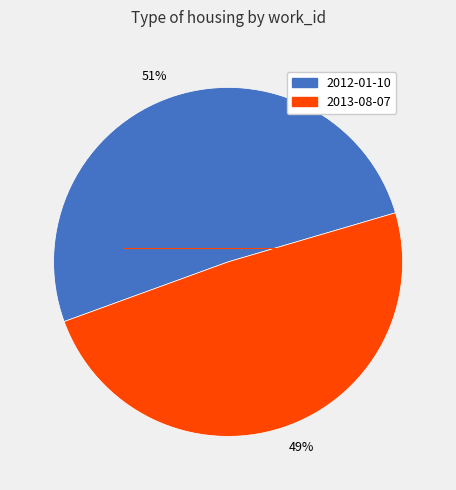

The 2013-08-07 slice represents 49% of the pie. True or false?

True